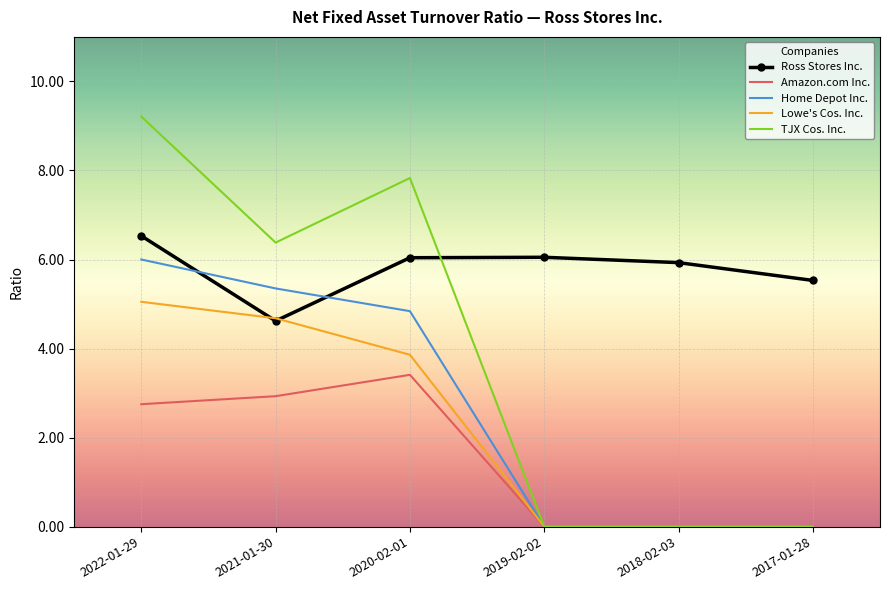

What is the difference between the highest and lowest values at 2020-02-01?

4.4